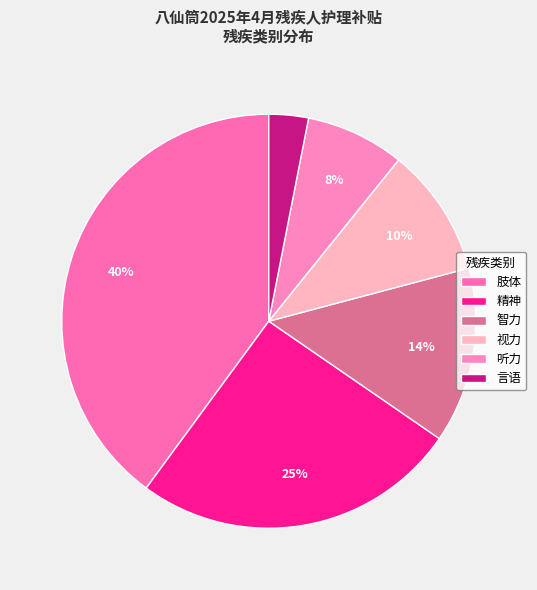

How many slices are in this pie chart?

6